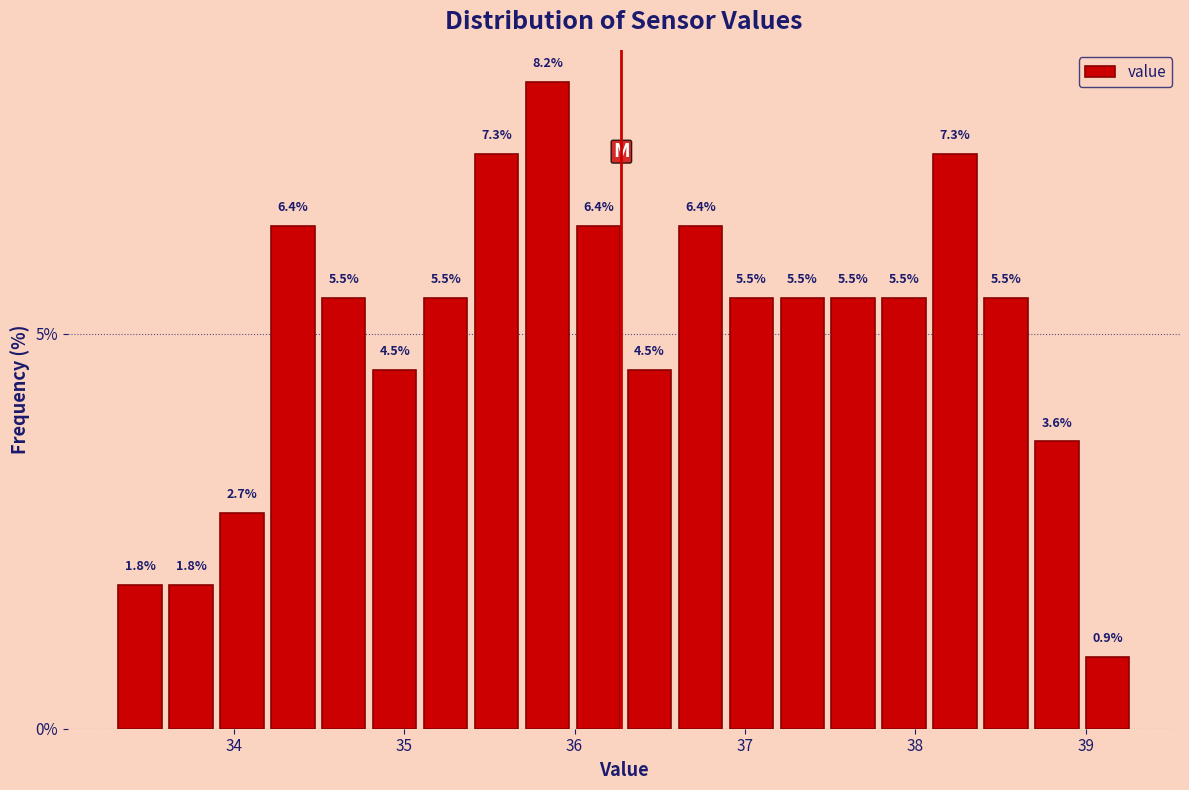

Around what value on the x-axis is the tallest bar? Give the approximate position of its centre, as read against the axis.

35.8